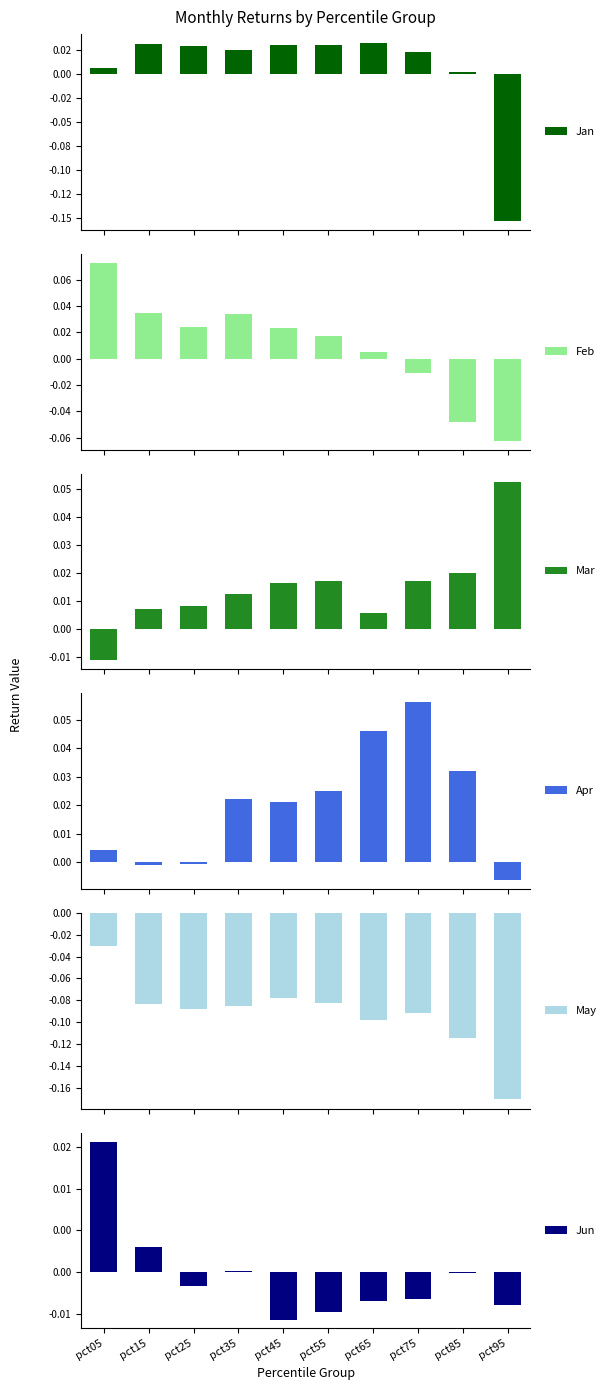

How many positive values does the Jan series have?

9